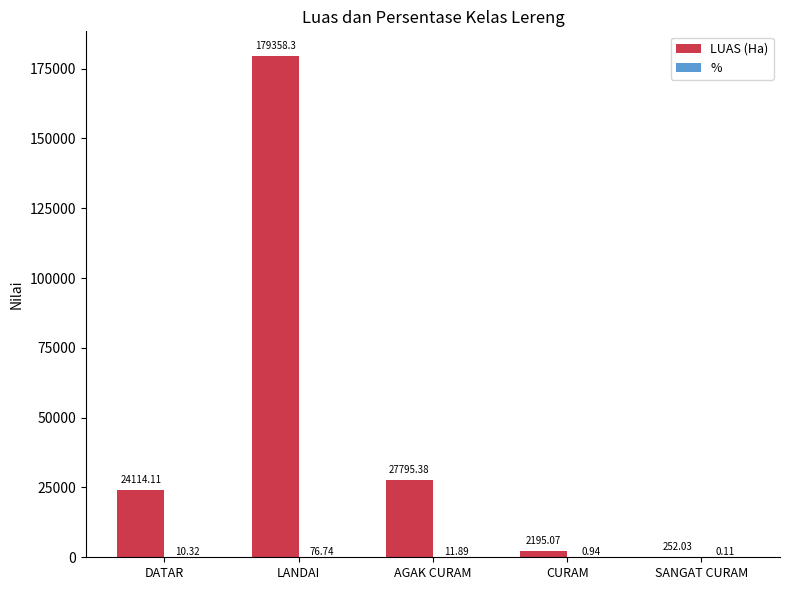

Which label corresponds to the largest value in the chart?

LANDAI